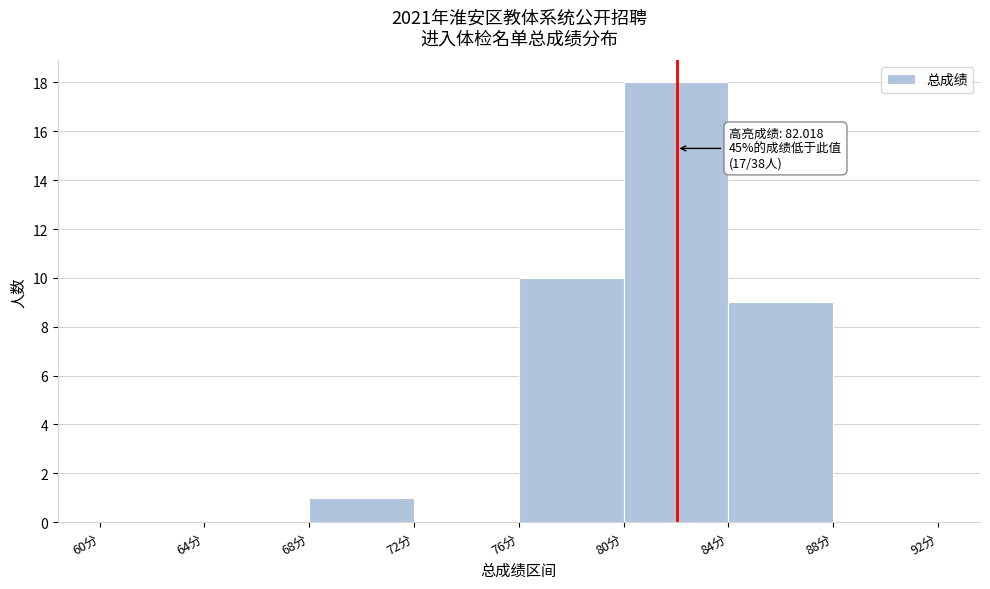

Over which range of the x-axis is the bar tallest?

80 to 84